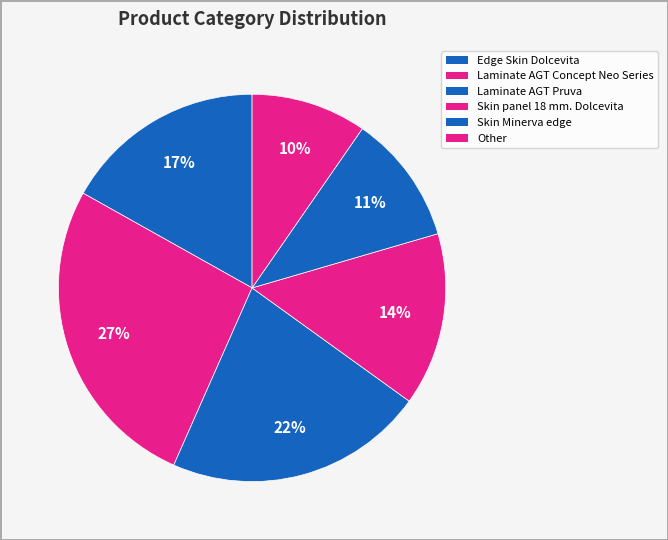

Rank the categories by value from highest to lowest.

Laminate AGT Concept Neo Series, Laminate AGT Pruva, Edge Skin Dolcevita, Skin panel 18 mm. Dolcevita, Skin Minerva edge, Other